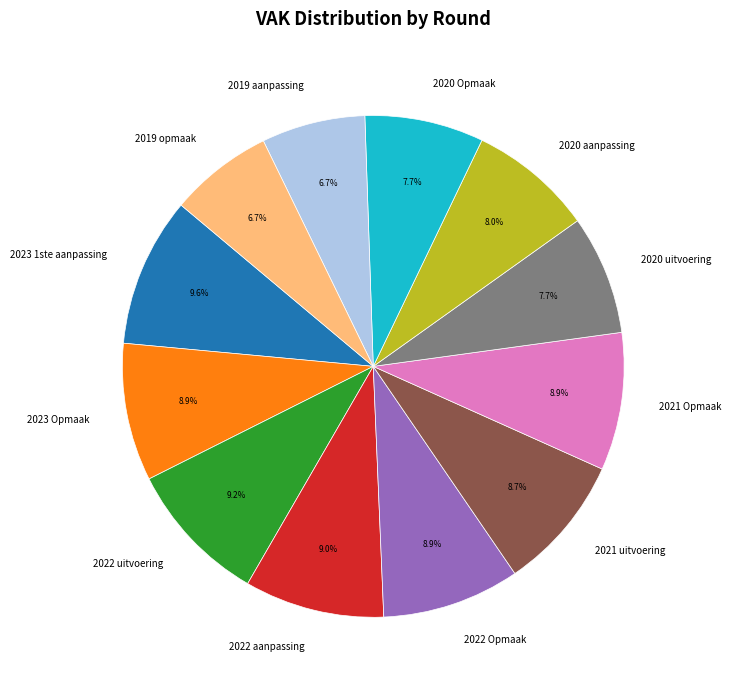

To the nearest percent, what is the difference between the 2022 Opmaak and 2019 aanpassing slice percentages?

2%